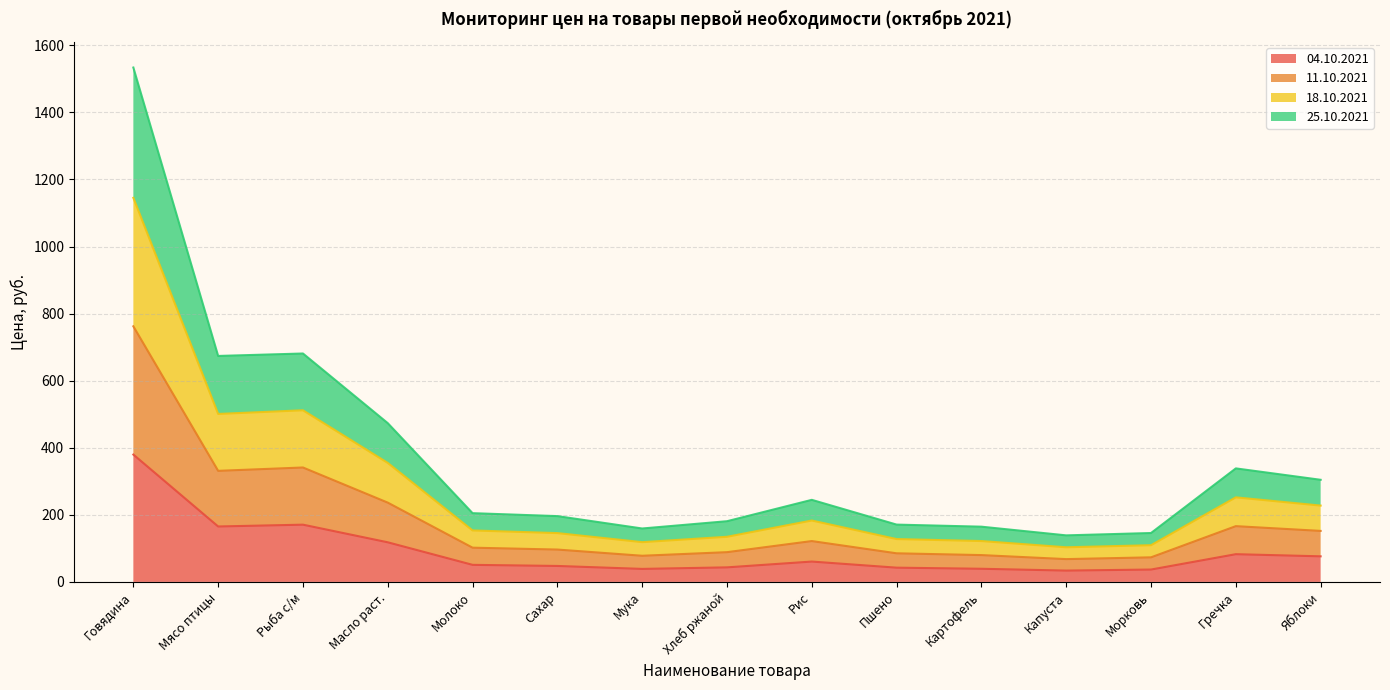

What is the total value across all series at Рыба с/м?

681.1